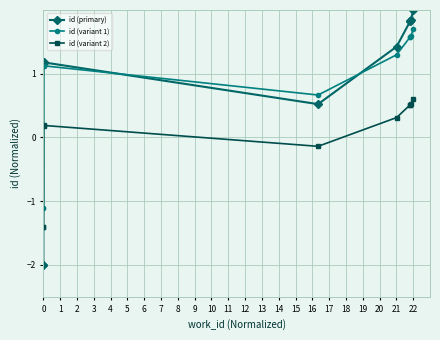

Rank the categories by id (primary) value from highest to lowest.

9, 8, 7, 6, 5, 3, 2, 4, 1, 0